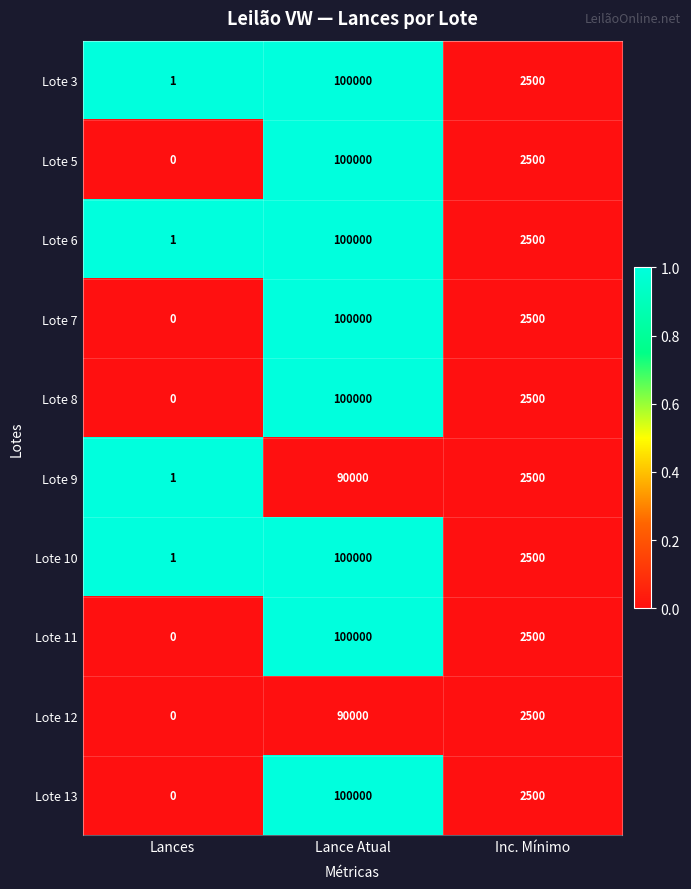

List the labels in order of Lote 11 value, smallest first.

Lances, Inc. Mínimo, Lance Atual